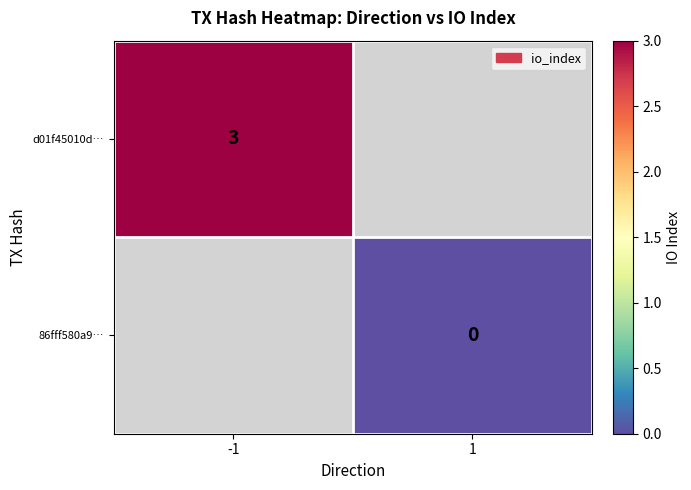

The value of d01f45010d… at -1 is 5. True or false?

False